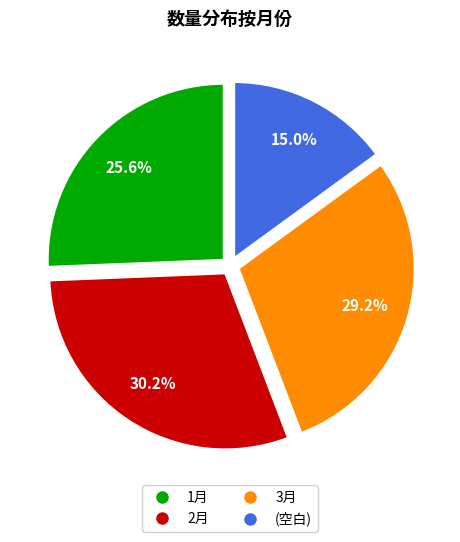

Is it true that (空白) is 15% of the pie?

True